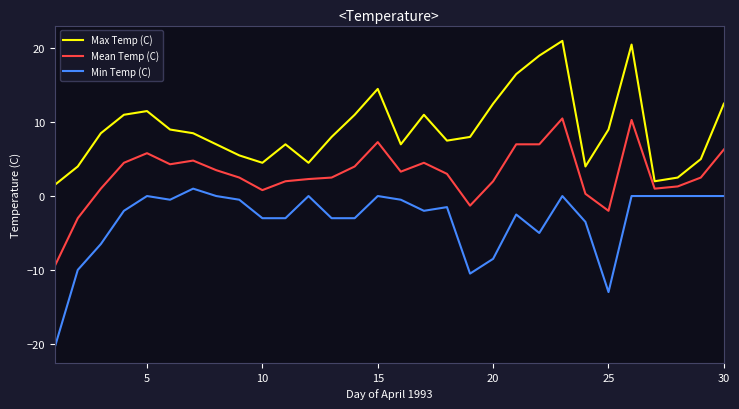

What is the average value of the Min Temp (C) series?

-3.3